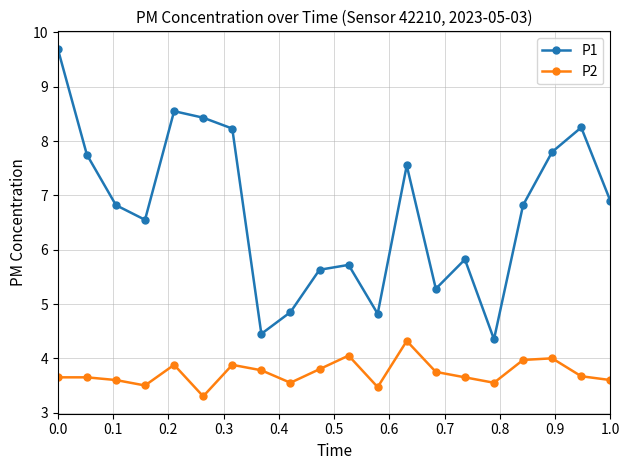

True or false: P2 has more than 2 points higher than both neighbors.

True